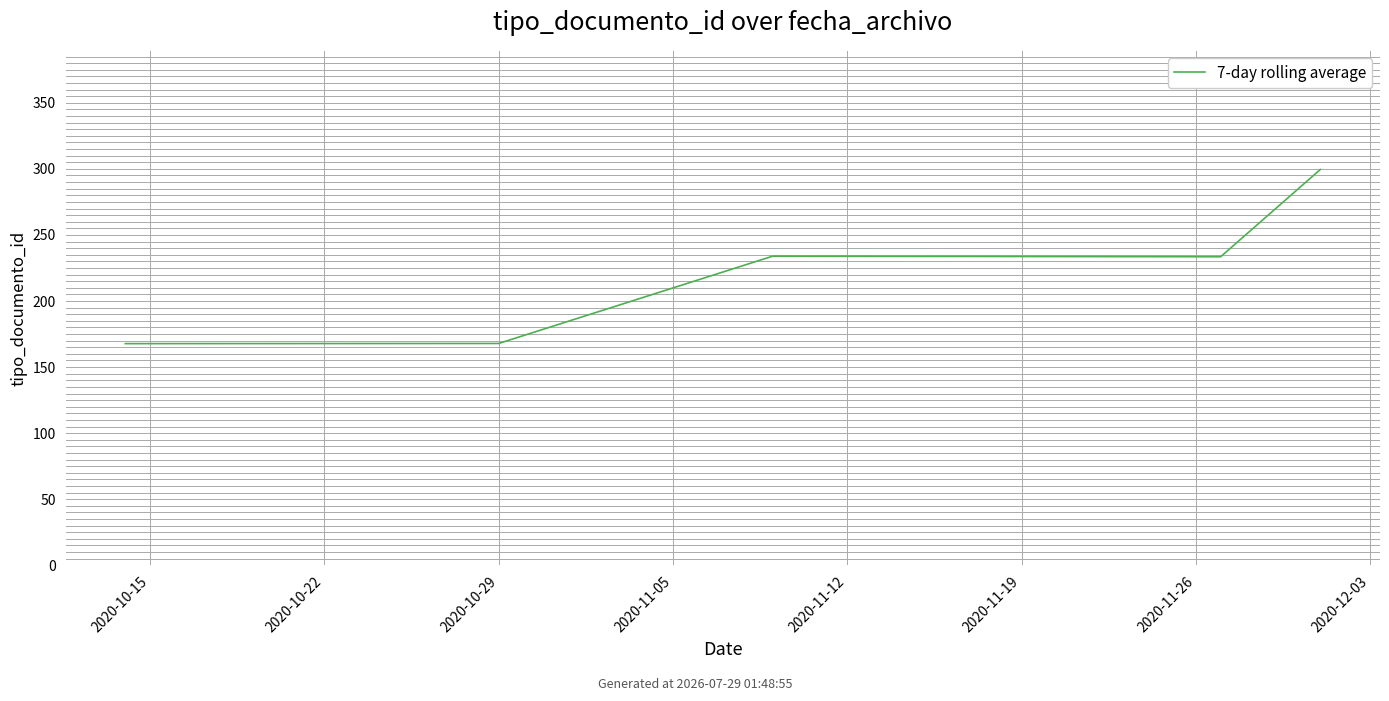

What is the minimum value shown in the chart?

167.8